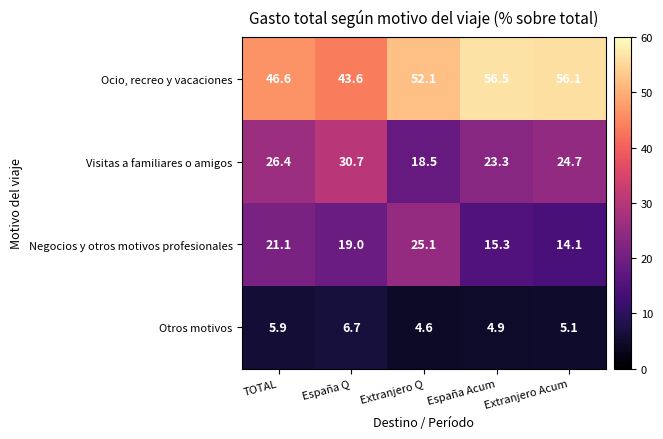

Rank the series at Extranjero Q from highest to lowest value.

Ocio, recreo y vacaciones, Negocios y otros motivos profesionales, Visitas a familiares o amigos, Otros motivos